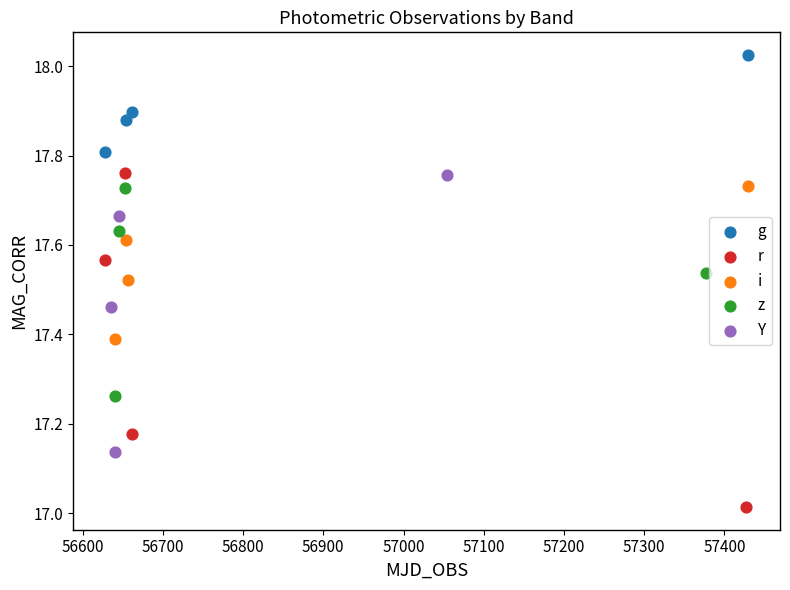

What are all the series names shown in the legend?

g, r, i, z, Y